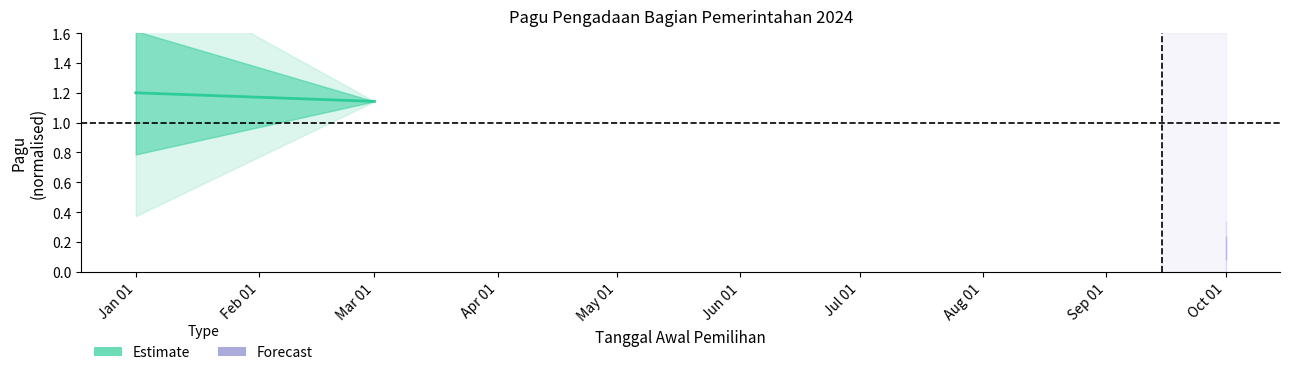

The chart shows a value of 1.9 at Jan 01. True or false?

False